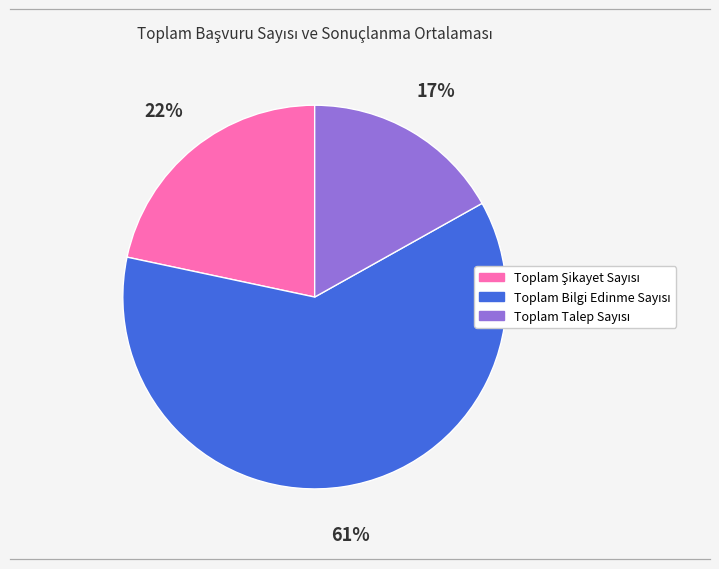

Does any single category account for the majority?

Yes